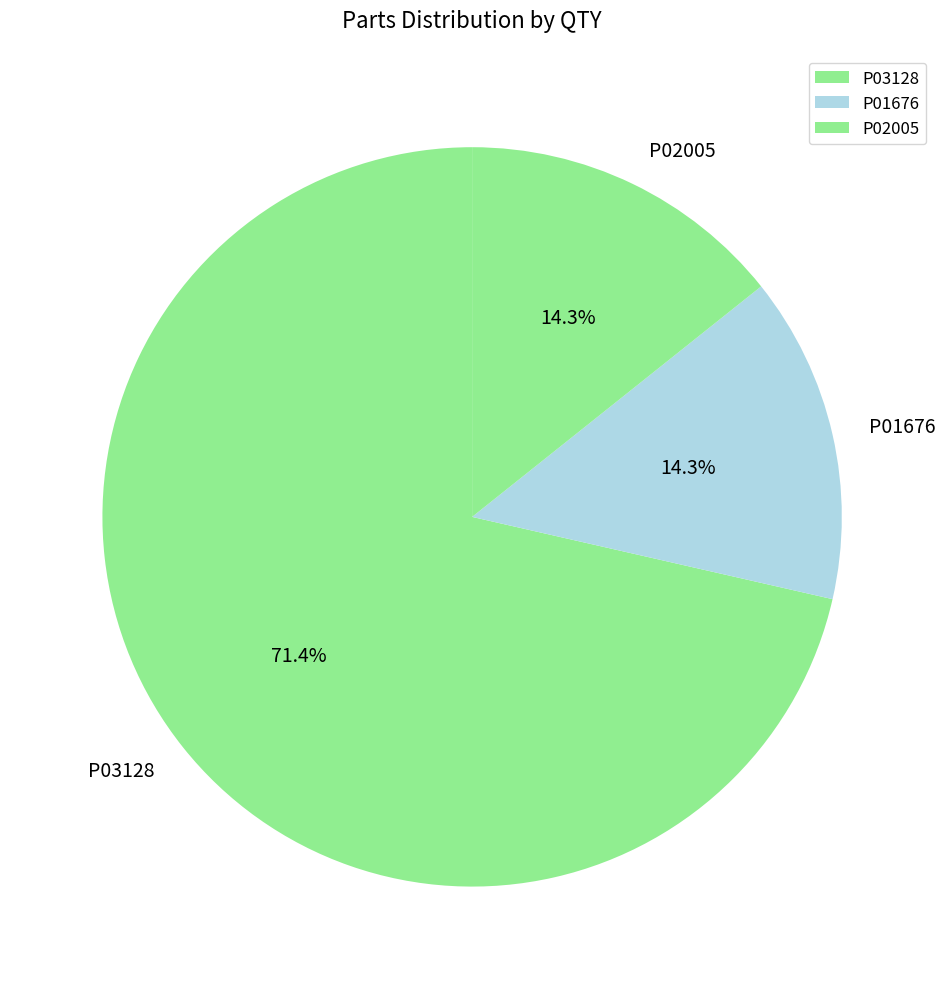

To the nearest percent, what portion does P02005 represent?

14%